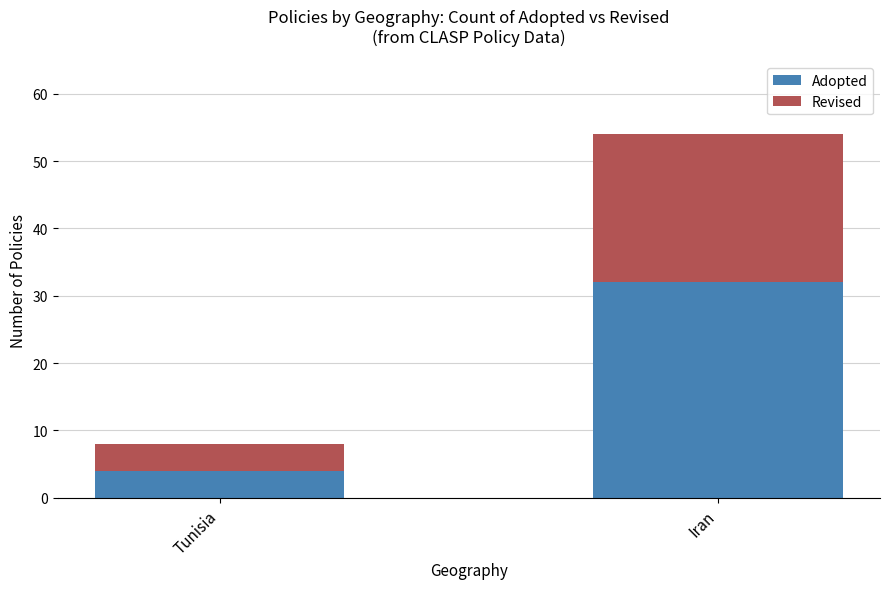

What are all the series names shown in the legend?

Adopted, Revised